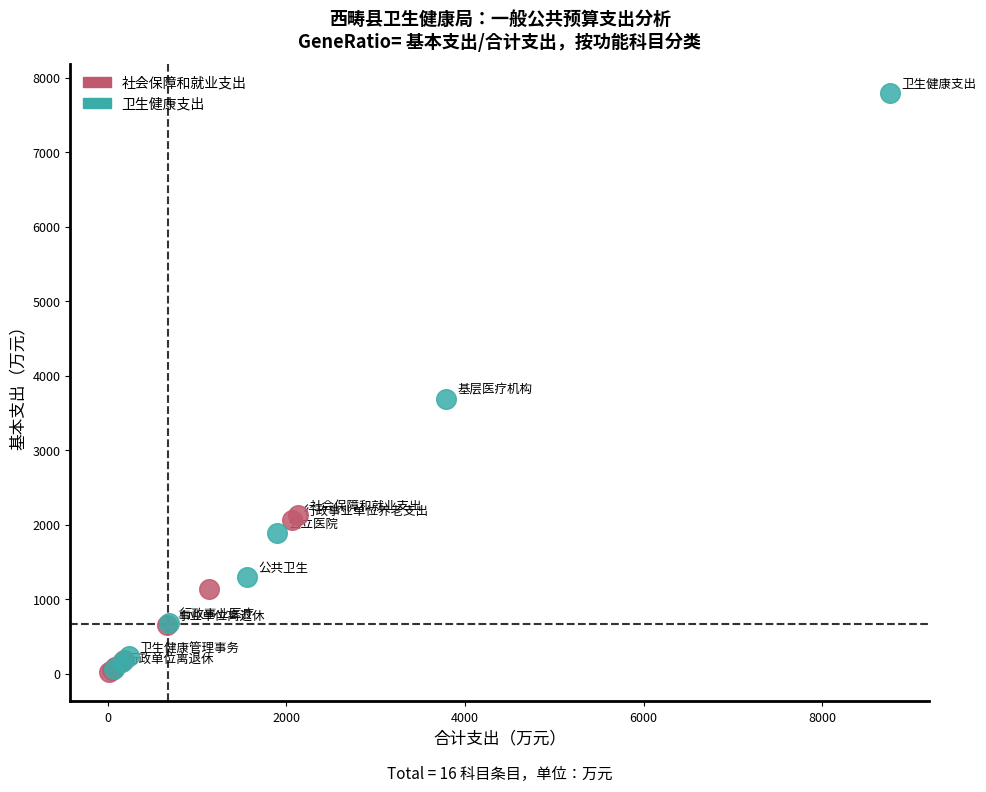

Which series contains the highest Y value?

卫生健康支出